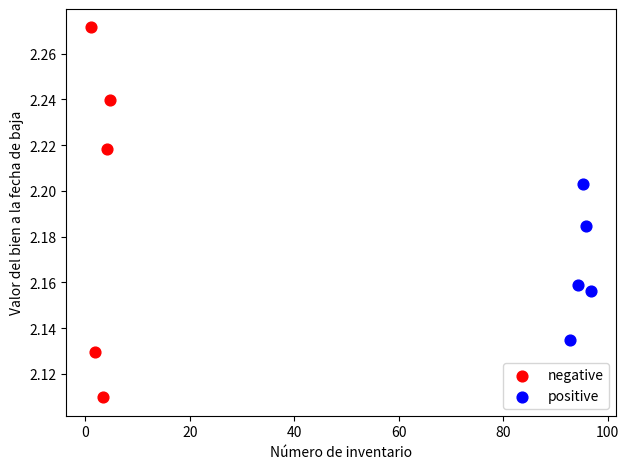

Which series contains the highest Y value?

negative